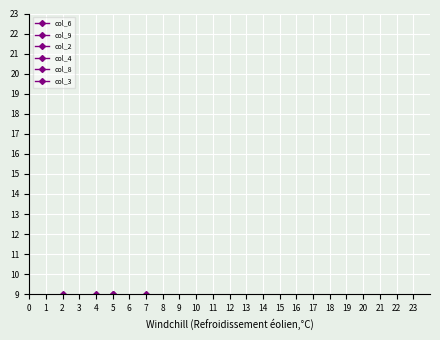

Which label corresponds to the largest value in the chart?

5